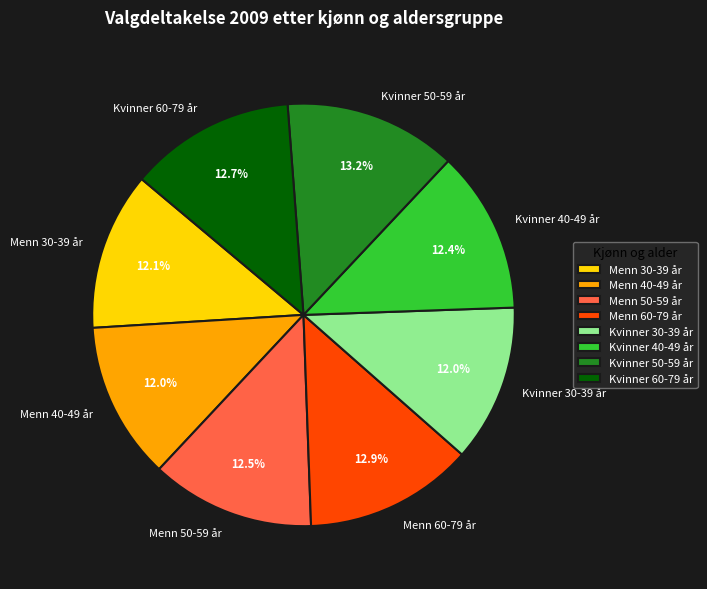

How many slices are in this pie chart?

8